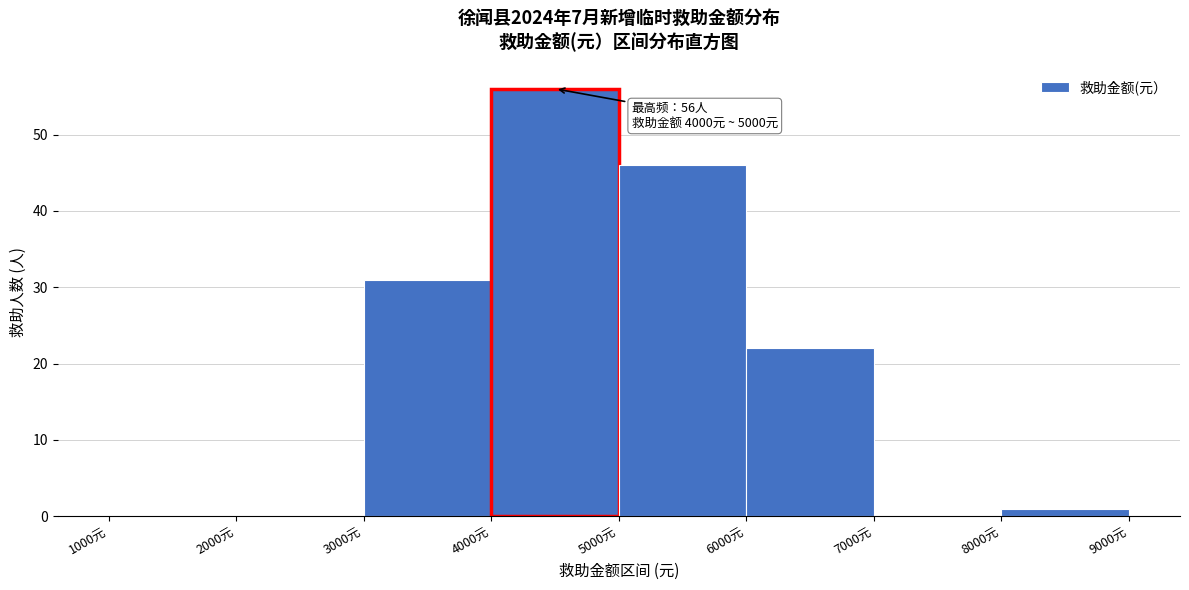

Over which range of the x-axis is the bar tallest?

4000 to 5000